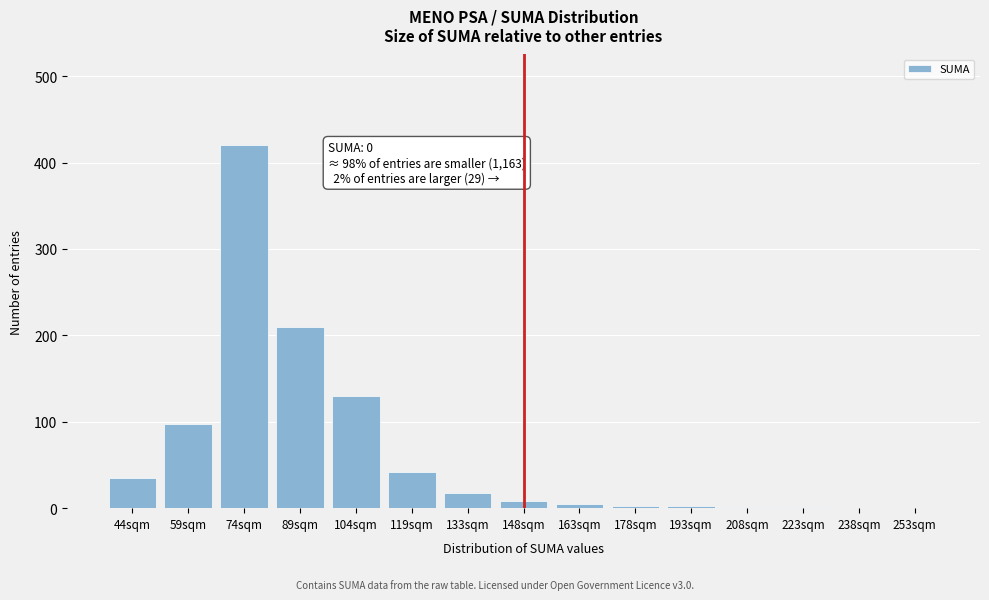

What is the sum of all values?

972